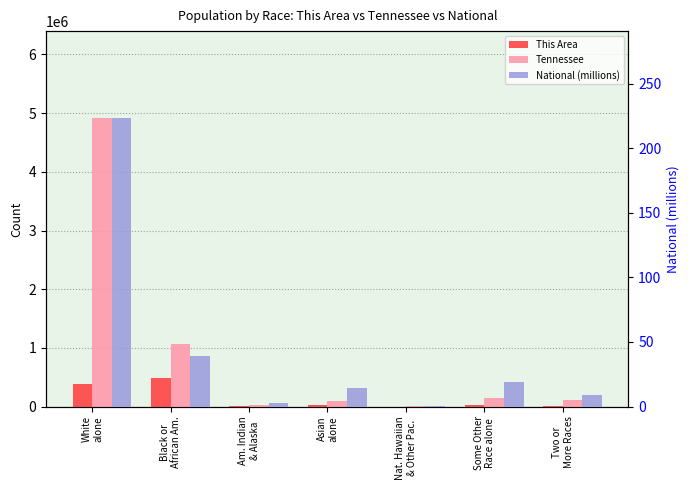

What is the difference between the maximum and second lowest values in the Tennessee series?

4901954.0